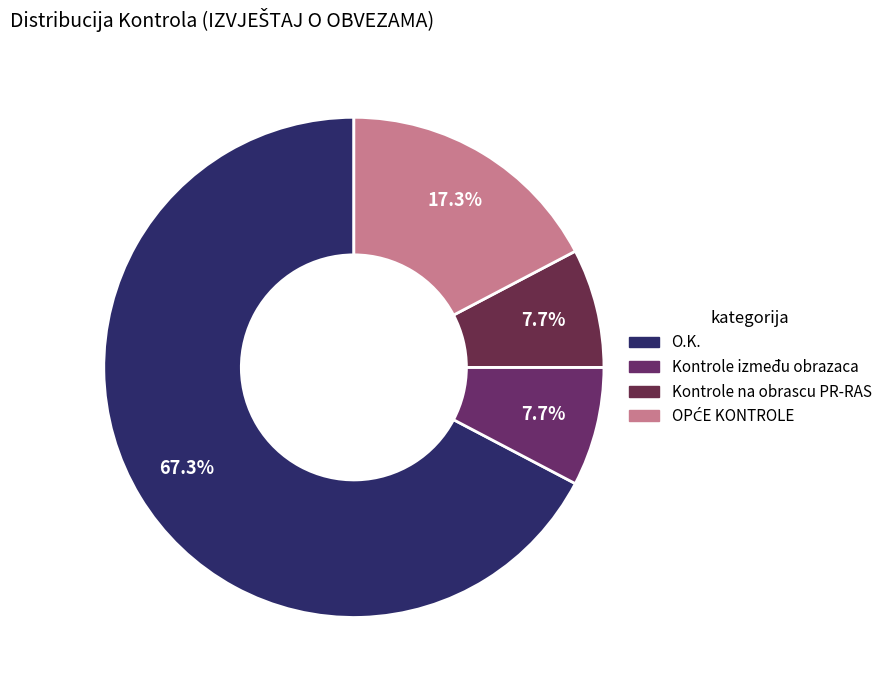

How many segments does this pie chart have?

4